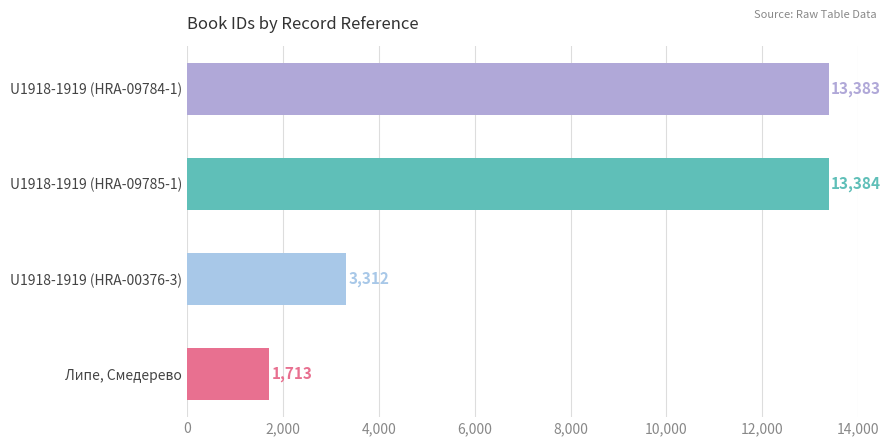

What is the difference between the second highest and minimum values?

11670